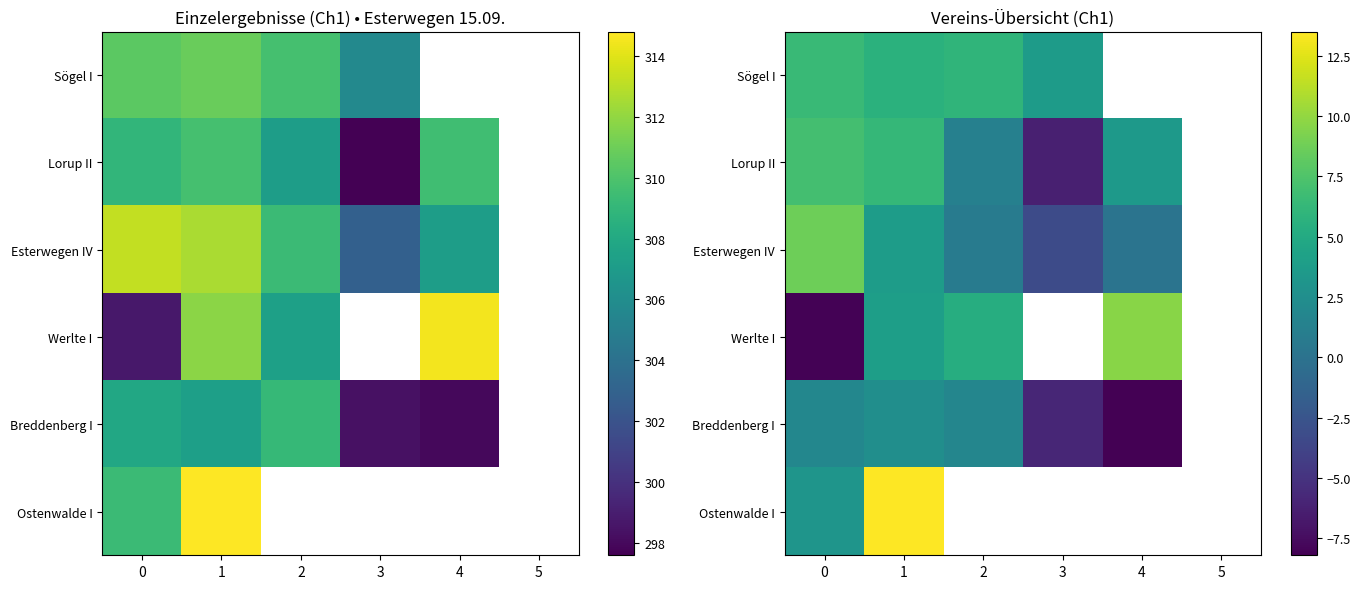

How many values in Breddenberg I are below zero?

2